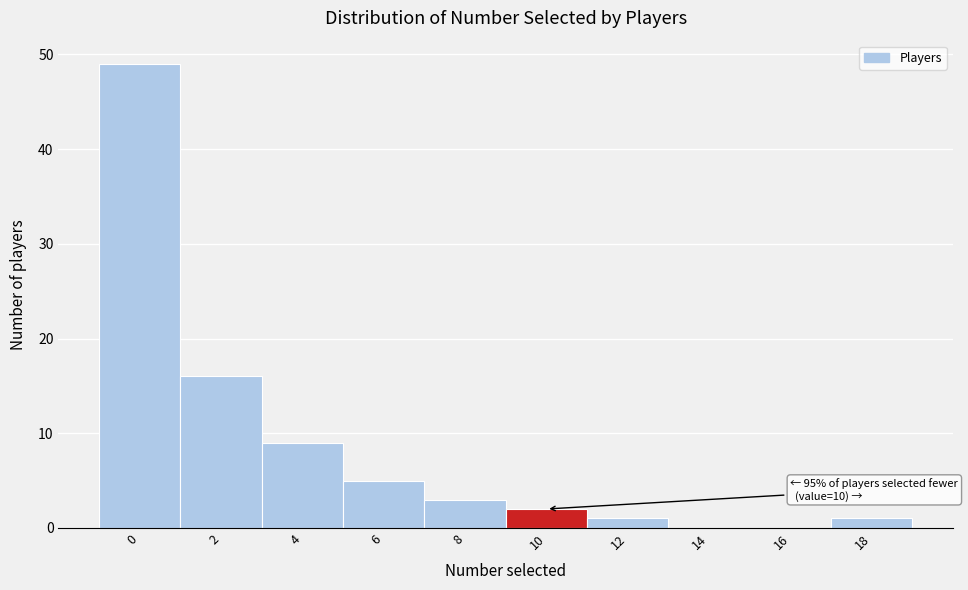

Reading right to left, list all the values displayed in this chart.

18=1	16=0	14=0	12=1	10=2	8=3	6=5	4=9	2=16	0=49